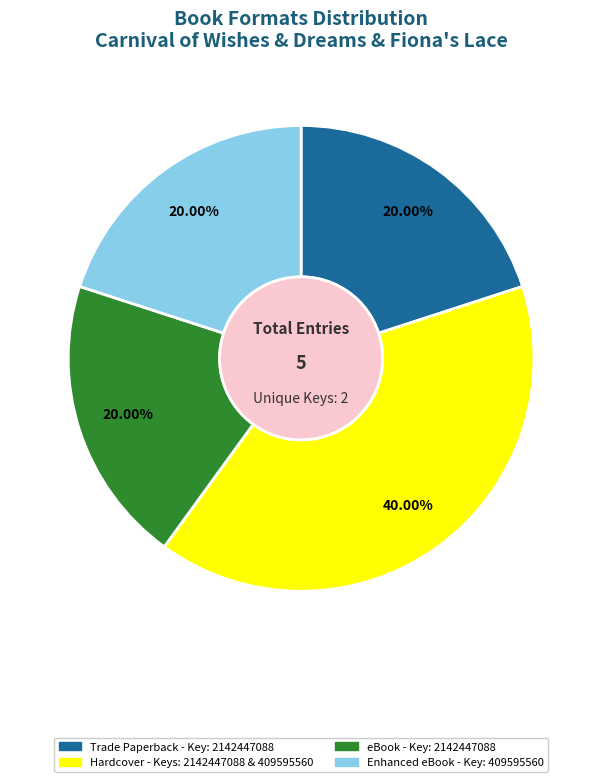

How many segments does this pie chart have?

4